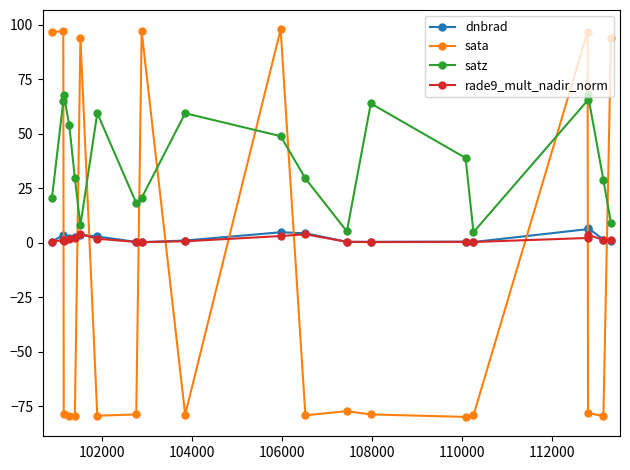

What is the smallest value displayed?

-80.0